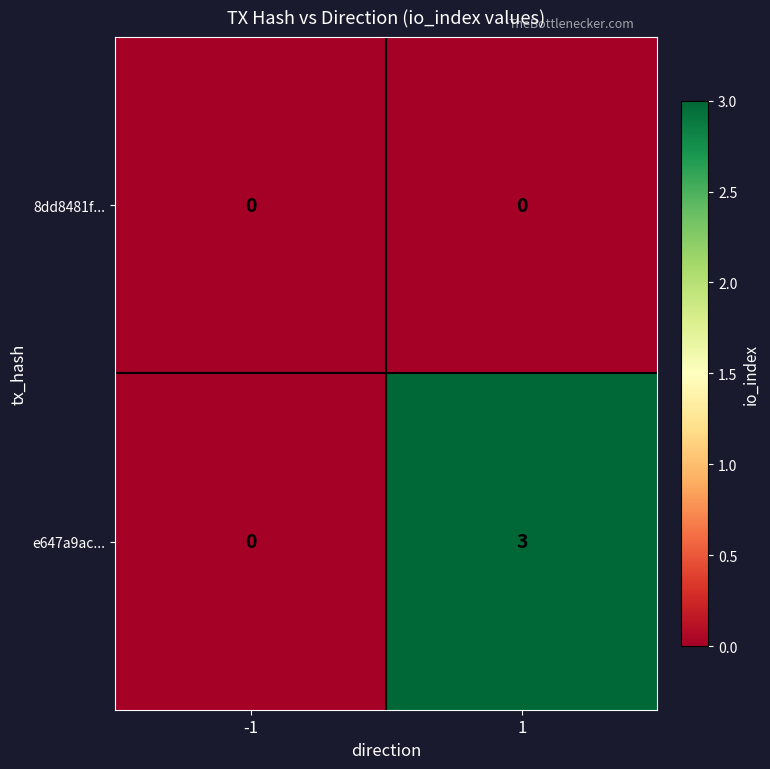

The e647a9ac... series shows 3 at 1. True or false?

True